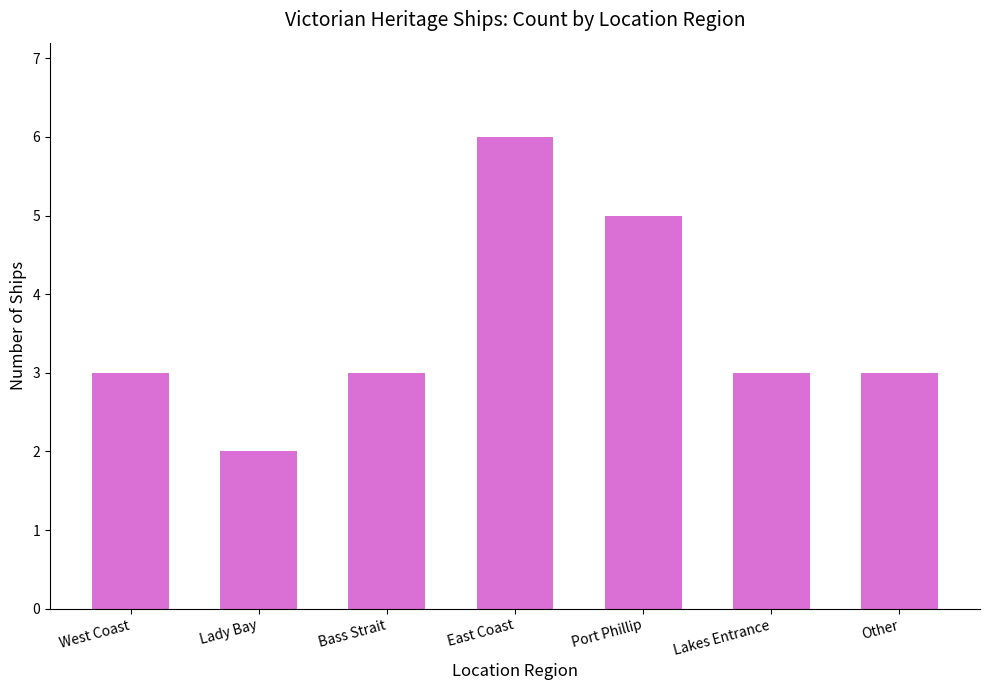

Are the bars grouped side by side (vs. stacked)?

No